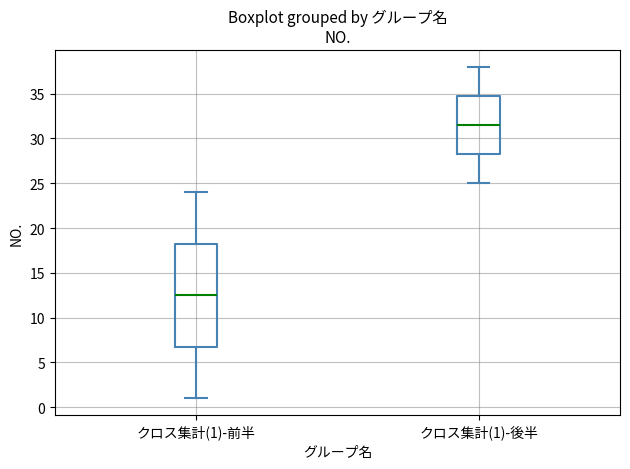

Which box has the highest median line?

クロス集計(1)-後半